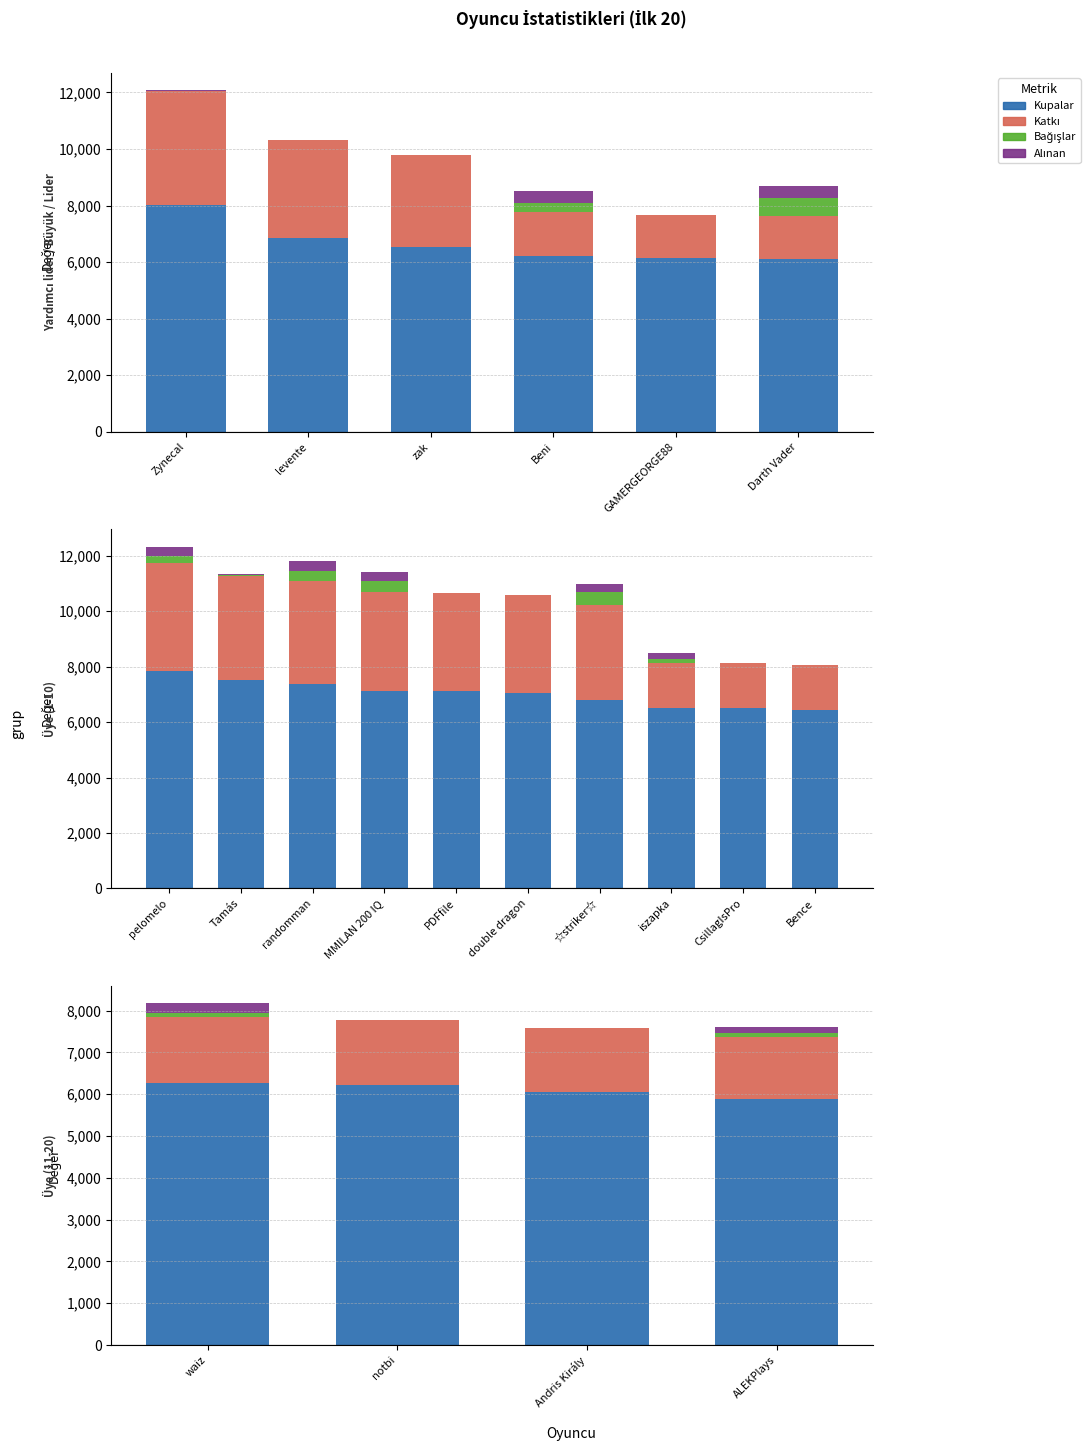

What is the value of the Alınan bar at the 1st from the left?

230